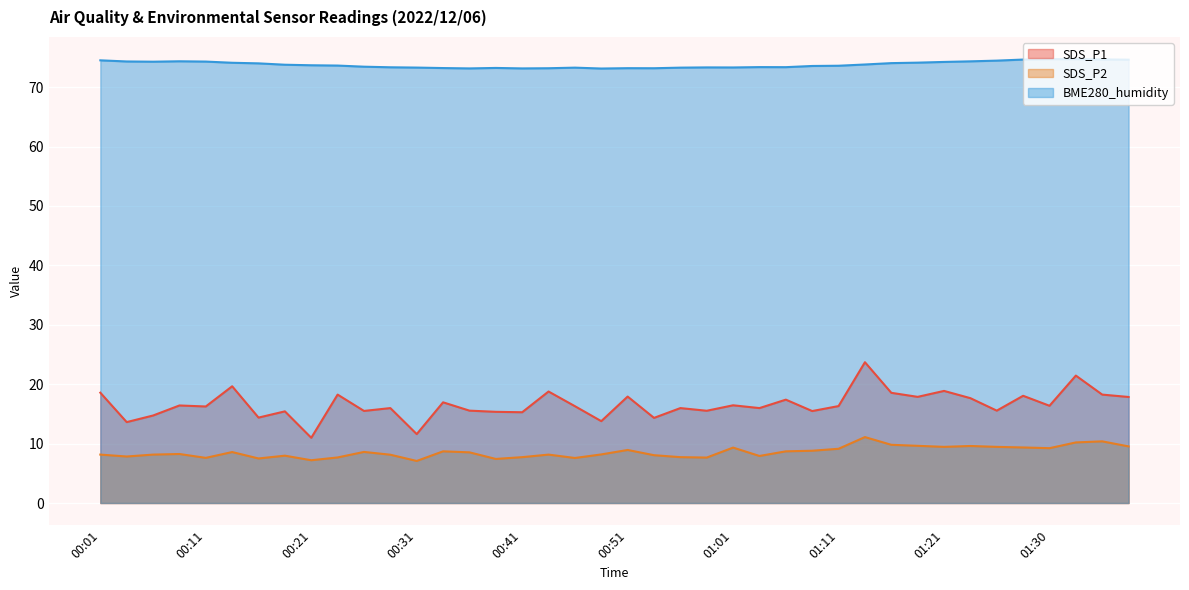

What is the difference between the highest and lowest values at 00:06?

66.1